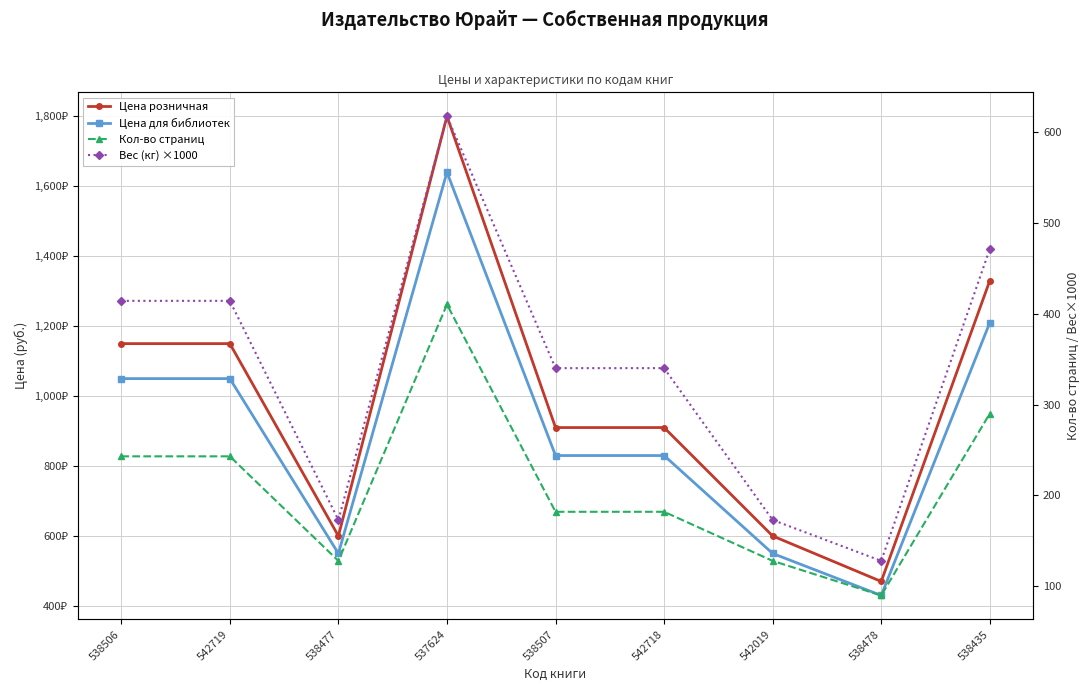

True or false: Кол-во страниц and Вес (кг) ×1000 intersect in this chart.

False